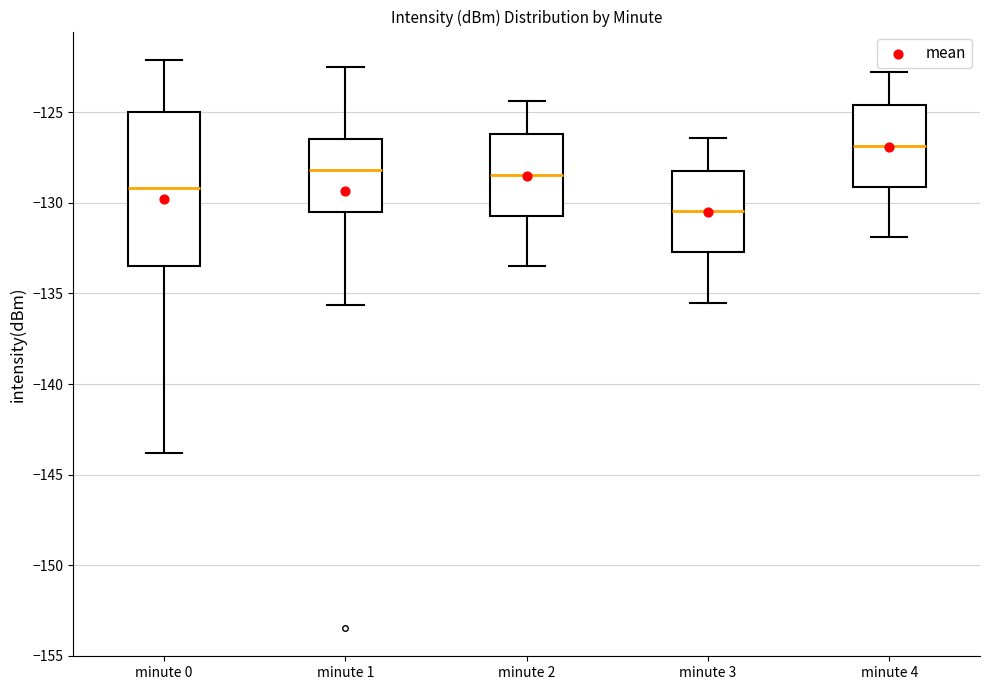

Which box's median line is the lowest?

minute 3